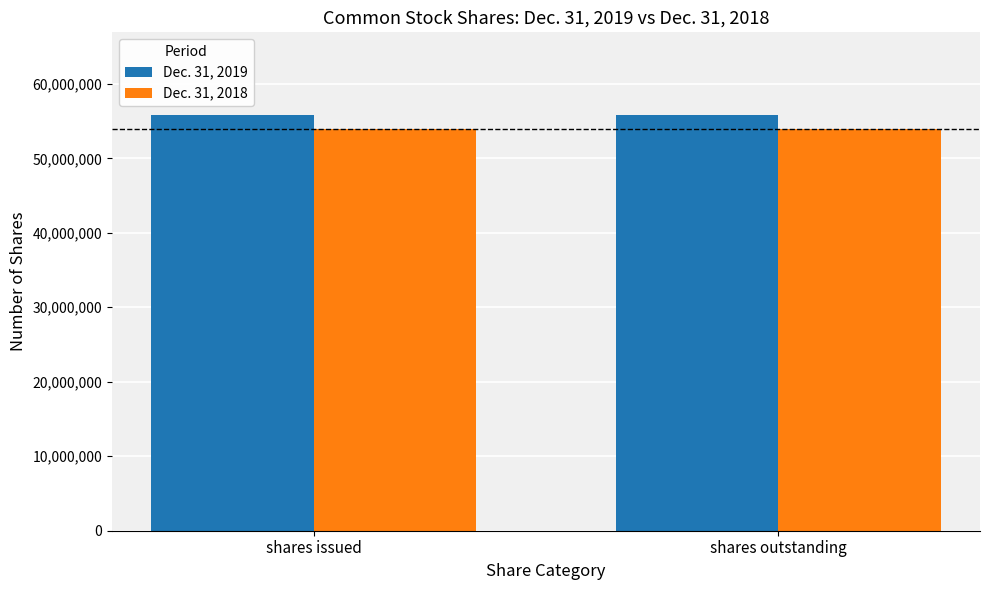

What is the label of the 1st bar from the left?

shares issued